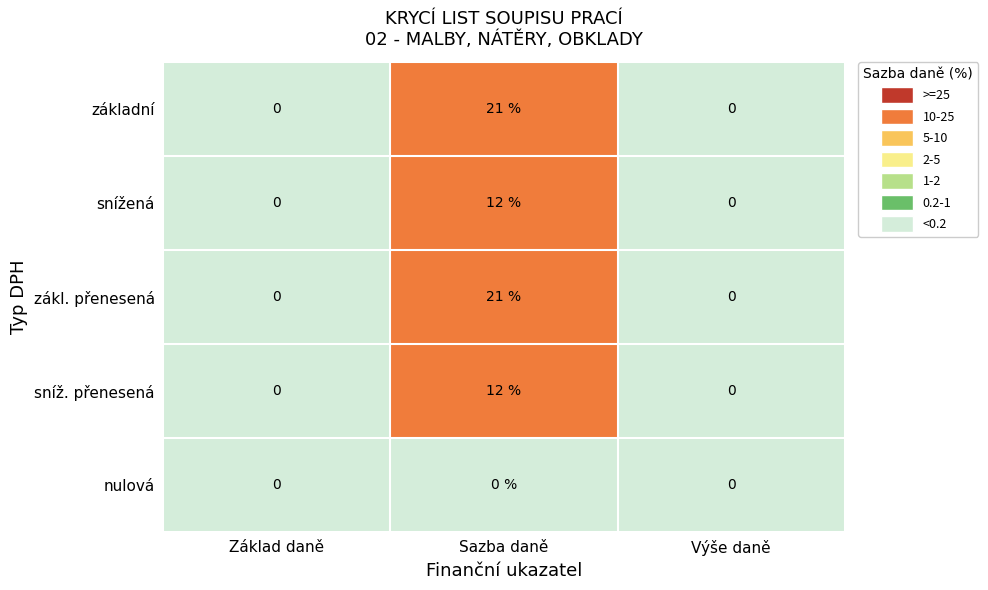

Which category has the highest value in the sníž. přenesená series?

Sazba daně